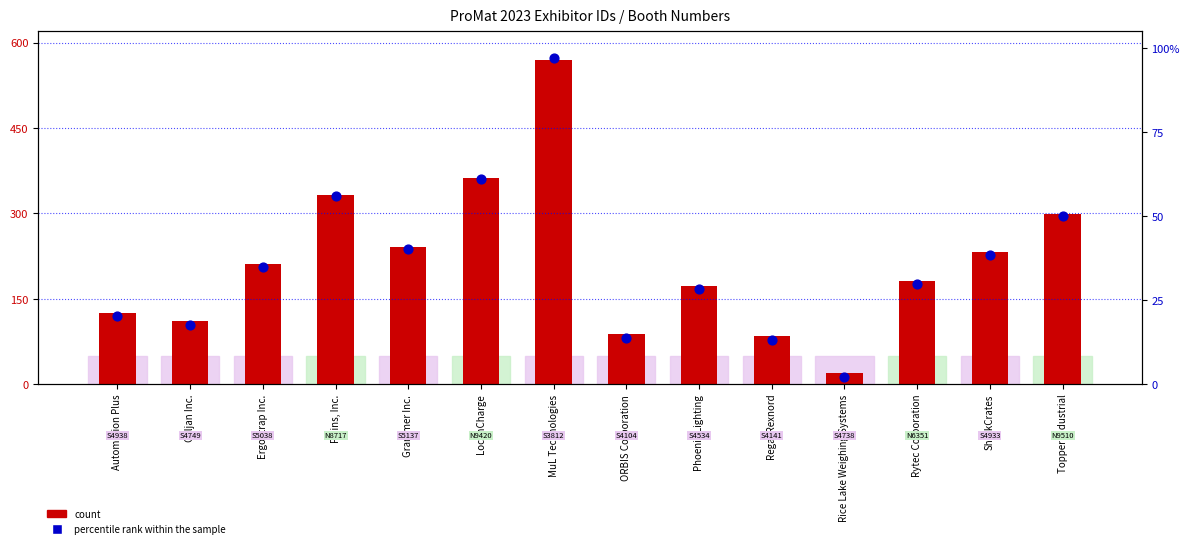

Is the value of percentile rank within the sample at LocknCharge greater than the value of count at Rice Lake Weighing Systems?

Yes